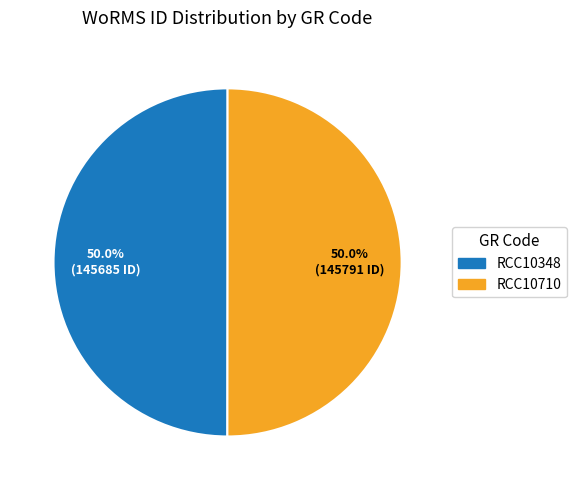

What is the ratio of the value at RCC10710 to the value at RCC10348?

1.0